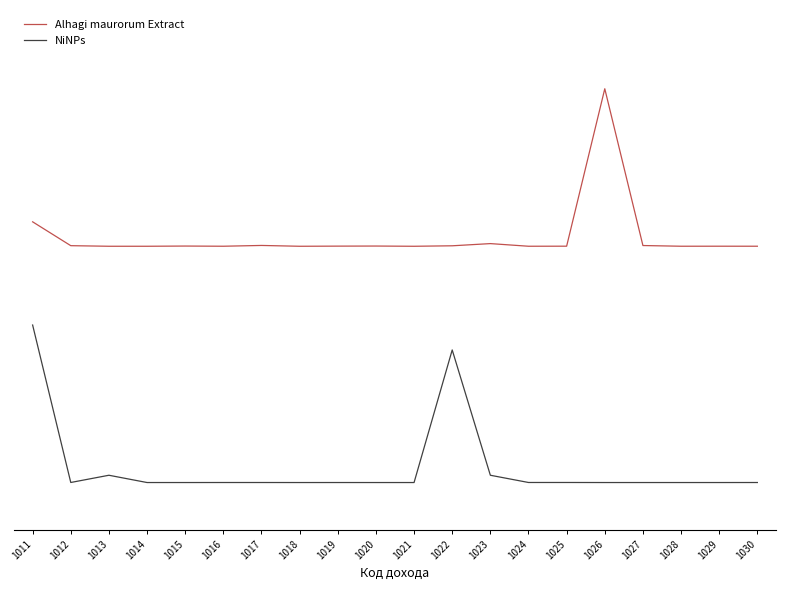

What are all the series names shown in the legend?

Alhagi maurorum Extract, NiNPs